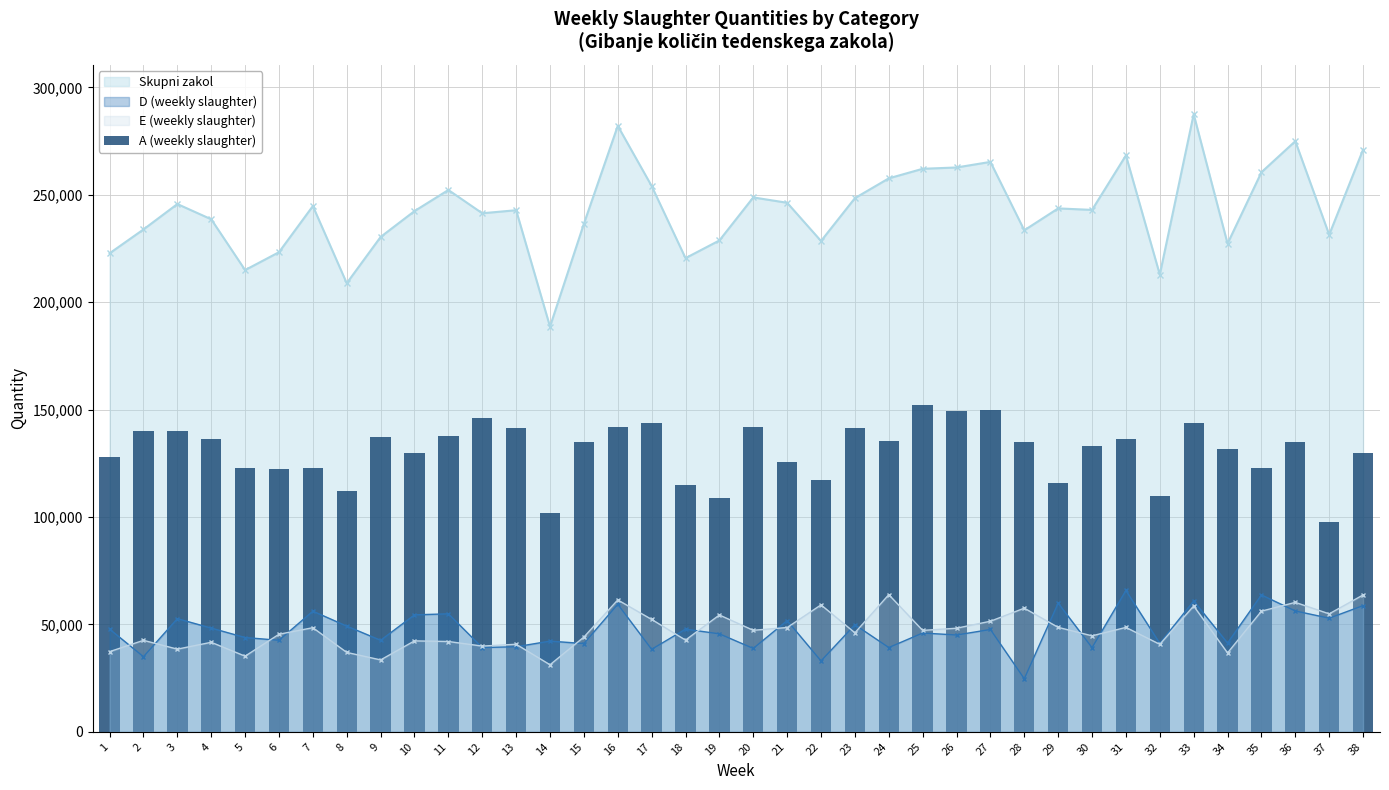

True or false: Skupni zakol and D (weekly slaughter) intersect in this chart.

False